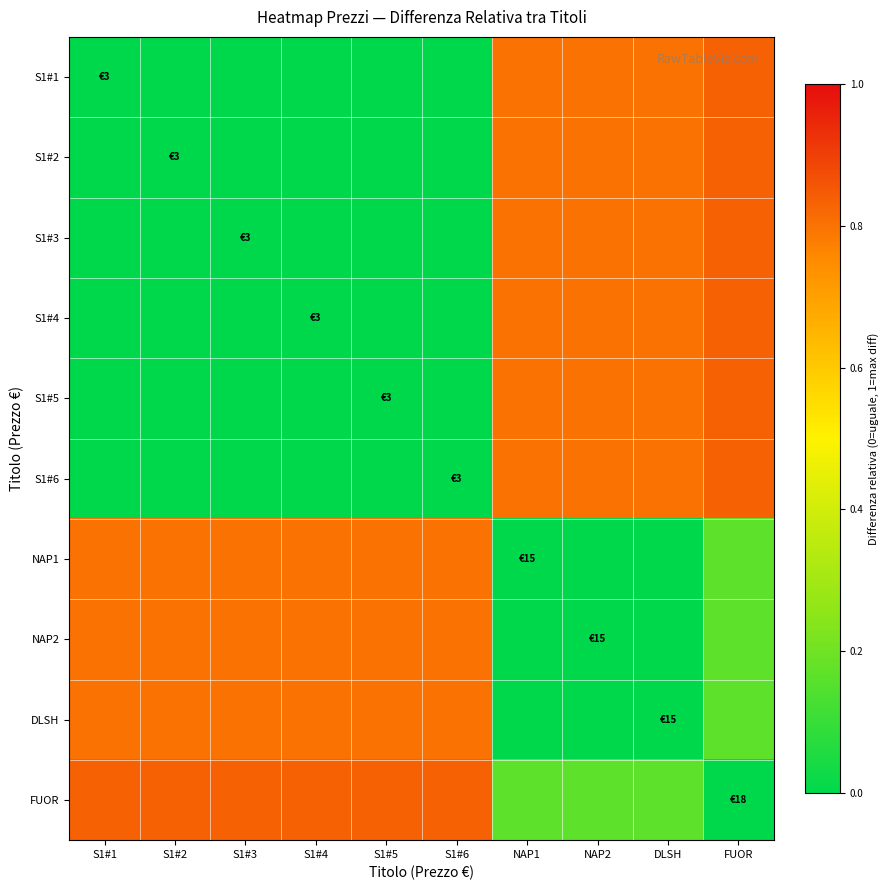

Reading right to left, what are all the values shown in this chart?

S1#1: FUOR=0.8	DLSH=0.8	NAP2=0.8	NAP1=0.8	S1#6=0.0	S1#5=0.0	S1#4=0.0	S1#3=0.0	S1#2=0.0	S1#1=0.0
S1#2: FUOR=0.8	DLSH=0.8	NAP2=0.8	NAP1=0.8	S1#6=0.0	S1#5=0.0	S1#4=0.0	S1#3=0.0	S1#2=0.0	S1#1=0.0
S1#3: FUOR=0.8	DLSH=0.8	NAP2=0.8	NAP1=0.8	S1#6=0.0	S1#5=0.0	S1#4=0.0	S1#3=0.0	S1#2=0.0	S1#1=0.0
S1#4: FUOR=0.8	DLSH=0.8	NAP2=0.8	NAP1=0.8	S1#6=0.0	S1#5=0.0	S1#4=0.0	S1#3=0.0	S1#2=0.0	S1#1=0.0
S1#5: FUOR=0.8	DLSH=0.8	NAP2=0.8	NAP1=0.8	S1#6=0.0	S1#5=0.0	S1#4=0.0	S1#3=0.0	S1#2=0.0	S1#1=0.0
S1#6: FUOR=0.8	DLSH=0.8	NAP2=0.8	NAP1=0.8	S1#6=0.0	S1#5=0.0	S1#4=0.0	S1#3=0.0	S1#2=0.0	S1#1=0.0
NAP1: FUOR=0.2	DLSH=0.0	NAP2=0.0	NAP1=0.0	S1#6=0.8	S1#5=0.8	S1#4=0.8	S1#3=0.8	S1#2=0.8	S1#1=0.8
NAP2: FUOR=0.2	DLSH=0.0	NAP2=0.0	NAP1=0.0	S1#6=0.8	S1#5=0.8	S1#4=0.8	S1#3=0.8	S1#2=0.8	S1#1=0.8
DLSH: FUOR=0.2	DLSH=0.0	NAP2=0.0	NAP1=0.0	S1#6=0.8	S1#5=0.8	S1#4=0.8	S1#3=0.8	S1#2=0.8	S1#1=0.8
FUOR: FUOR=0.0	DLSH=0.2	NAP2=0.2	NAP1=0.2	S1#6=0.8	S1#5=0.8	S1#4=0.8	S1#3=0.8	S1#2=0.8	S1#1=0.8